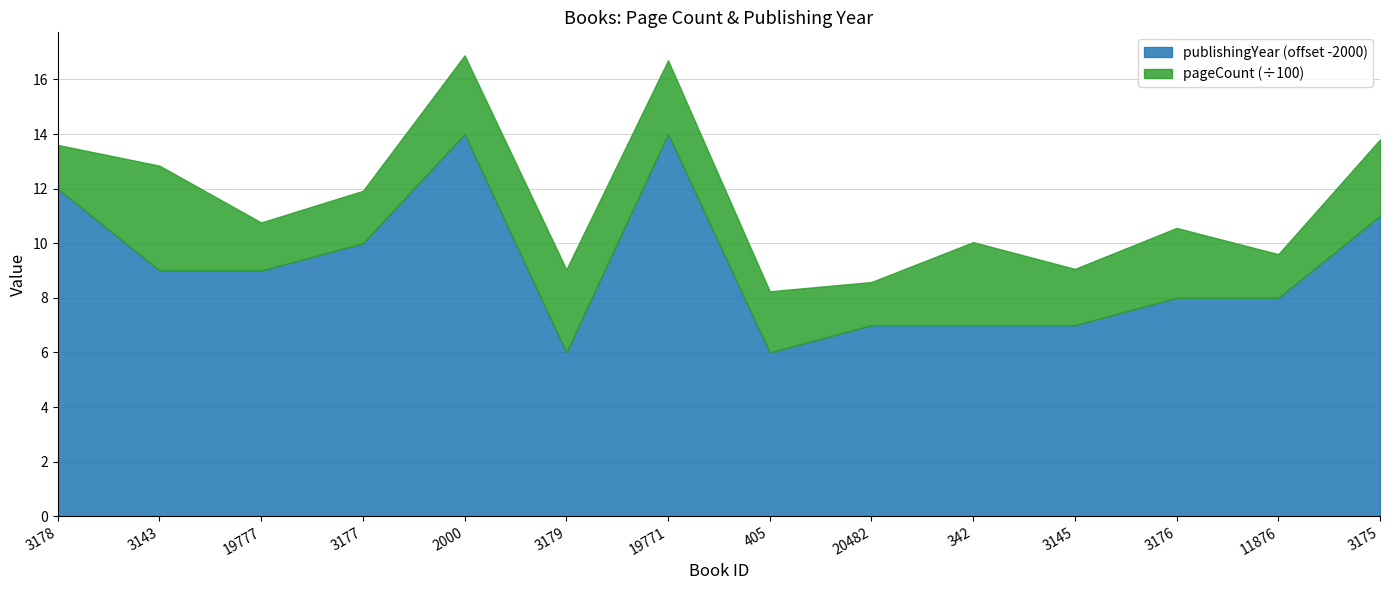

List the labels in order of value, smallest first.

3179, 405, 20482, 342, 3145, 3176, 11876, 3143, 19777, 3177, 3175, 3178, 2000, 19771